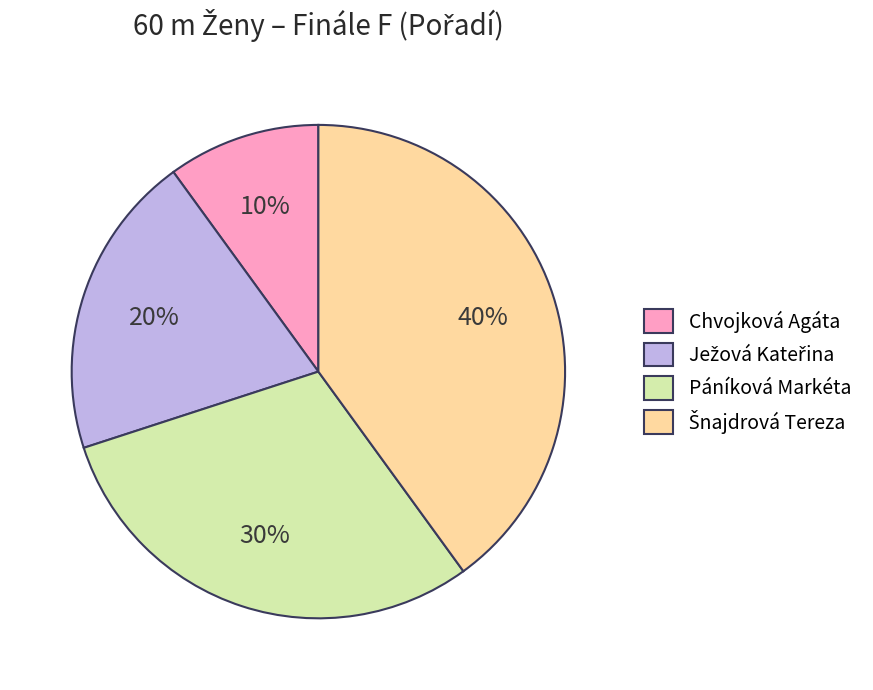

Does any single category account for the majority?

No